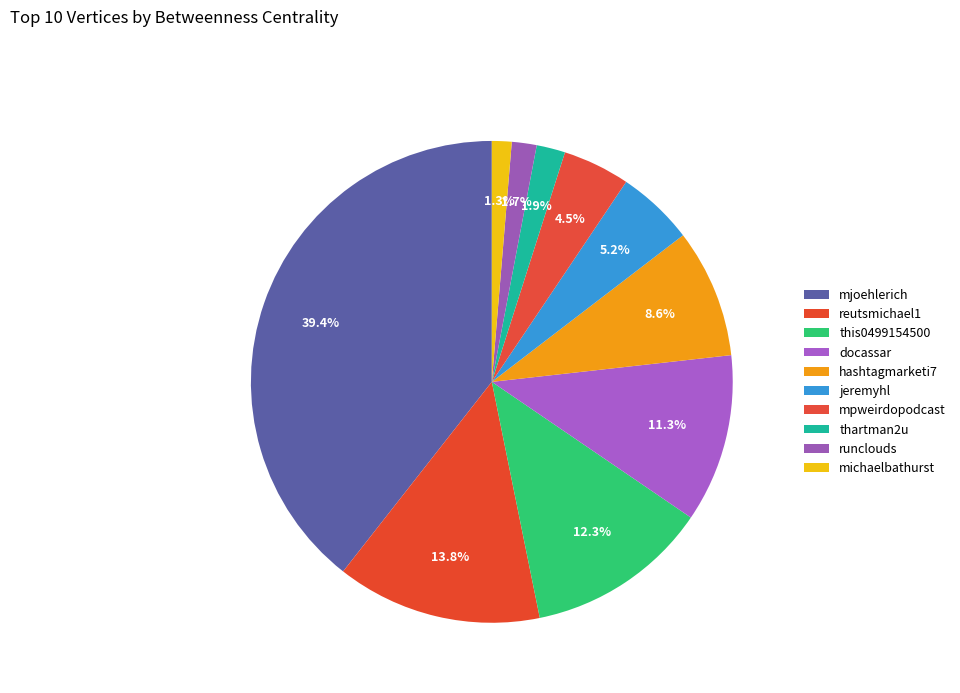

How many segments does this pie chart have?

10